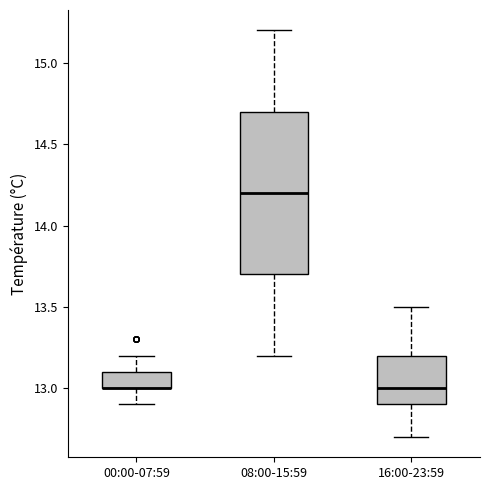

Comparing the boxes themselves (not the whiskers), which one is the tallest?

08:00-15:59